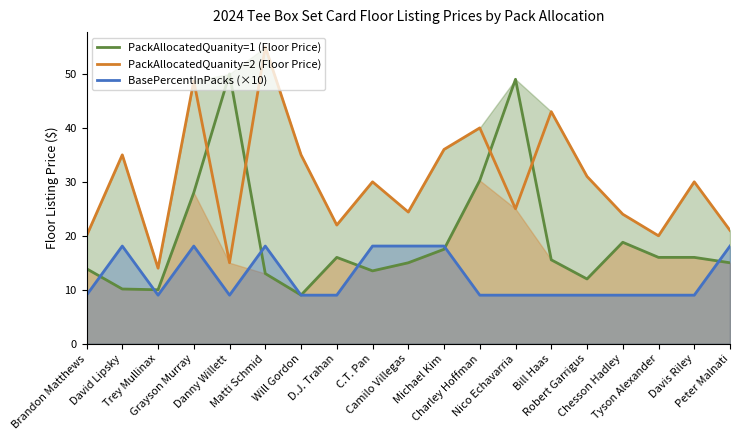

What is the sum of the PackAllocatedQuanity=2 (Floor Price) values at Danny Willett and Charley Hoffman?

55.0